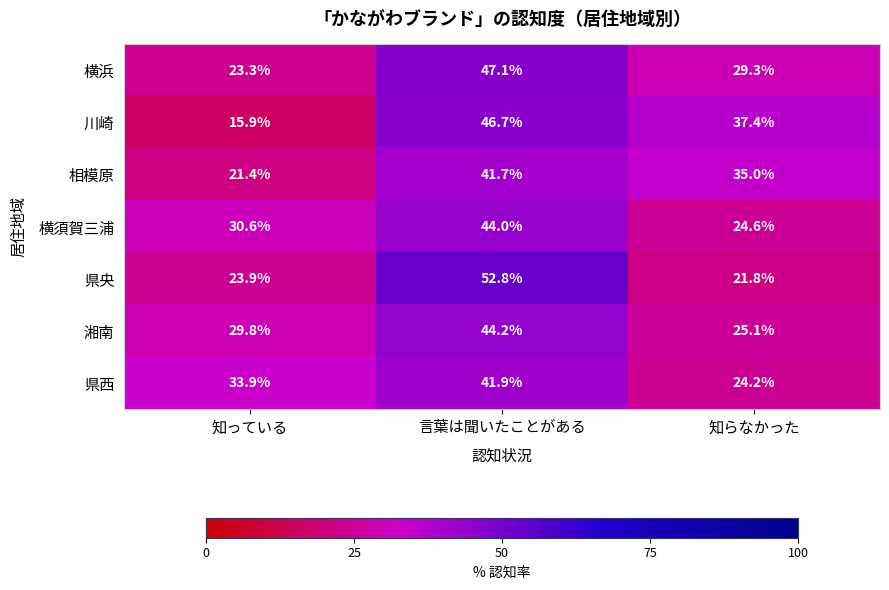

What is the difference between the maximum and minimum values in the 横浜 series?

23.8